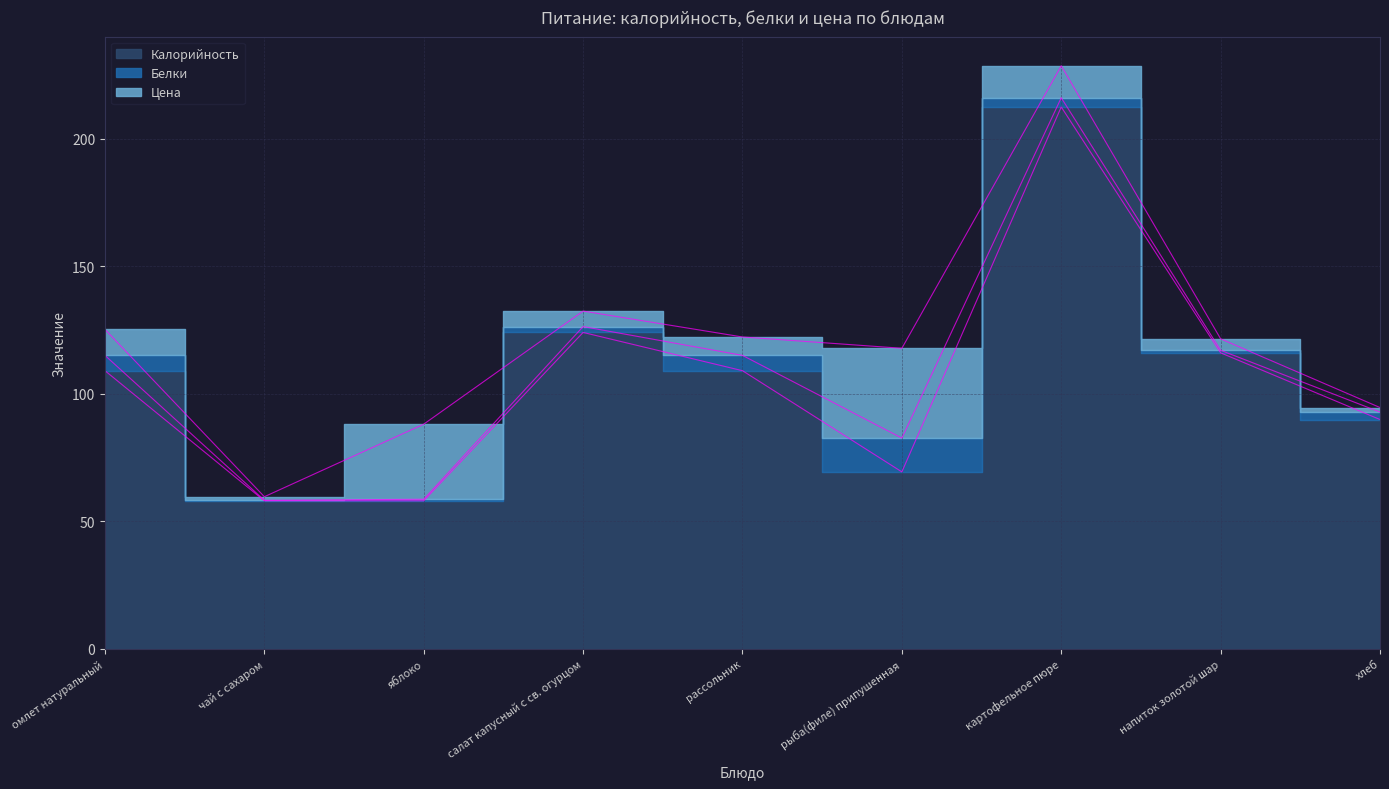

How many lines are shown in the chart?

3